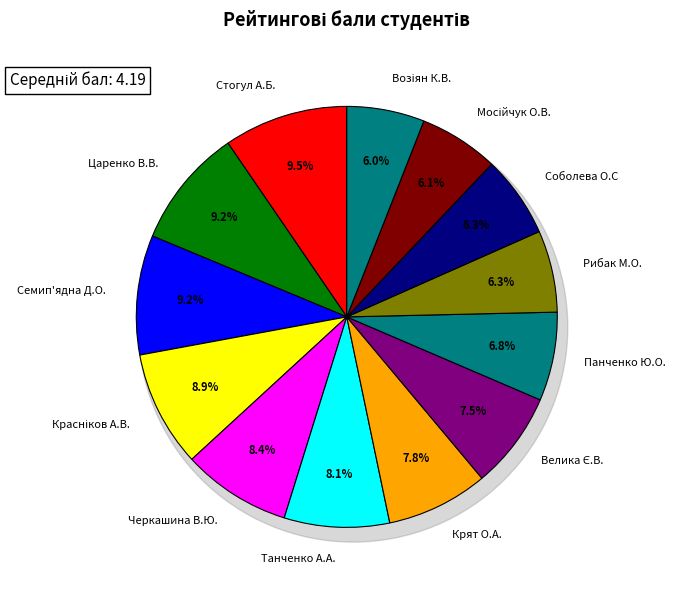

What percentage do Семип'ядна Д.О. and Черкашина В.Ю. together represent?

17.6%